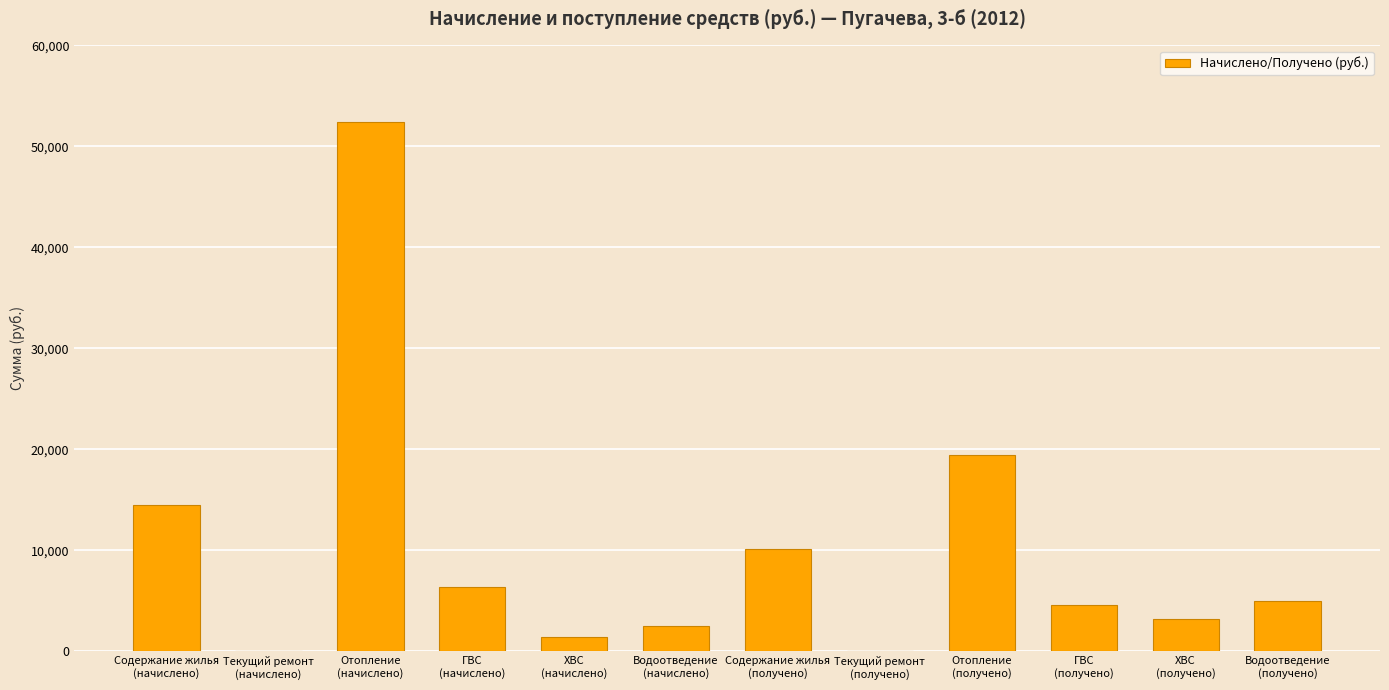

Reading right to left, list all the values displayed in this chart.

4988.6	3166.1	4576.9	19480.4	0.0	10131.1	2541.1	1412.0	6392.5	52392.1	0.0	14494.2